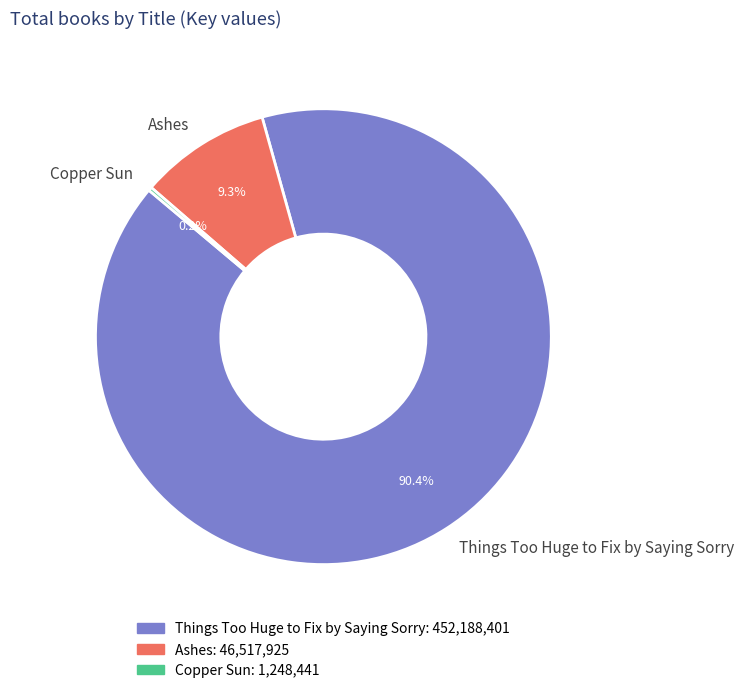

To the nearest percent, what is the difference between the largest and smallest slice percentages?

90%